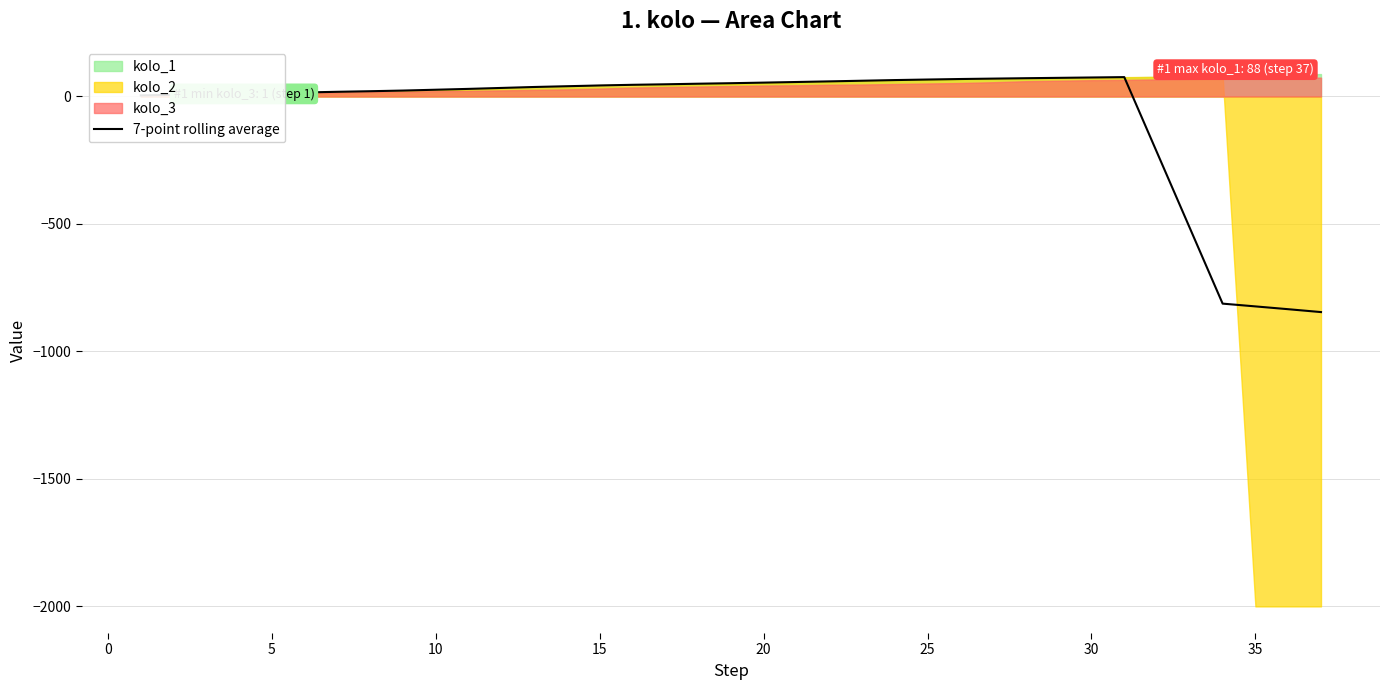

How many lines are shown in the chart?

1